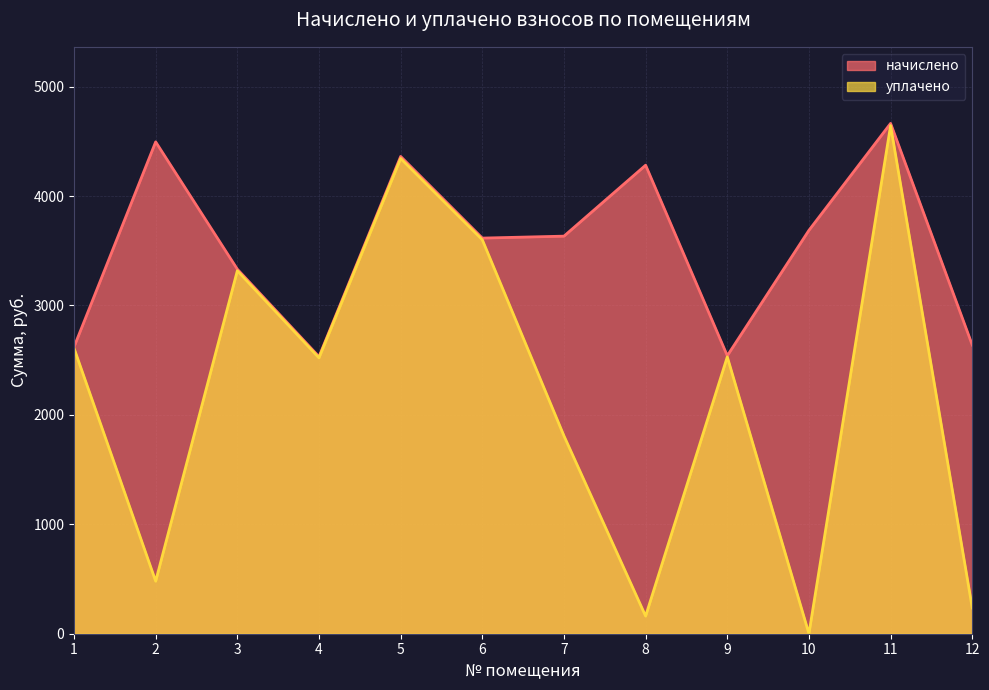

True or false: уплачено and начислено cross at least once.

False